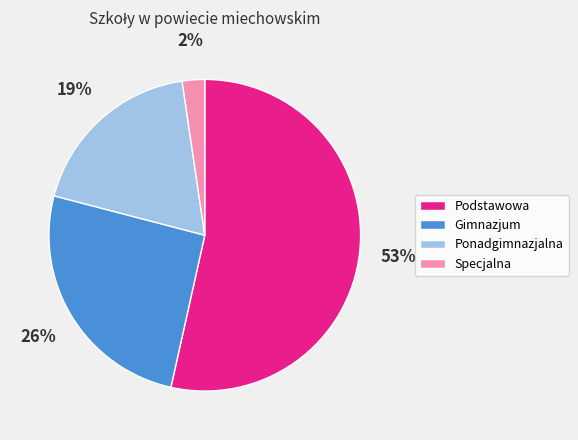

To the nearest percent, what percentage of the pie is Gimnazjum?

26%